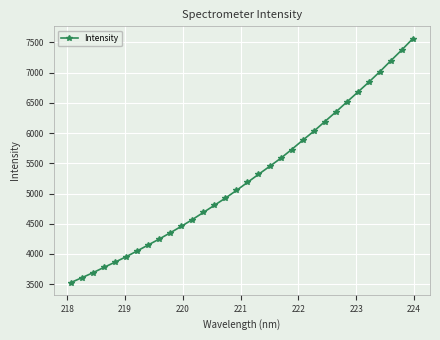

True or false: there are more than 0 points higher than both neighbors.

False